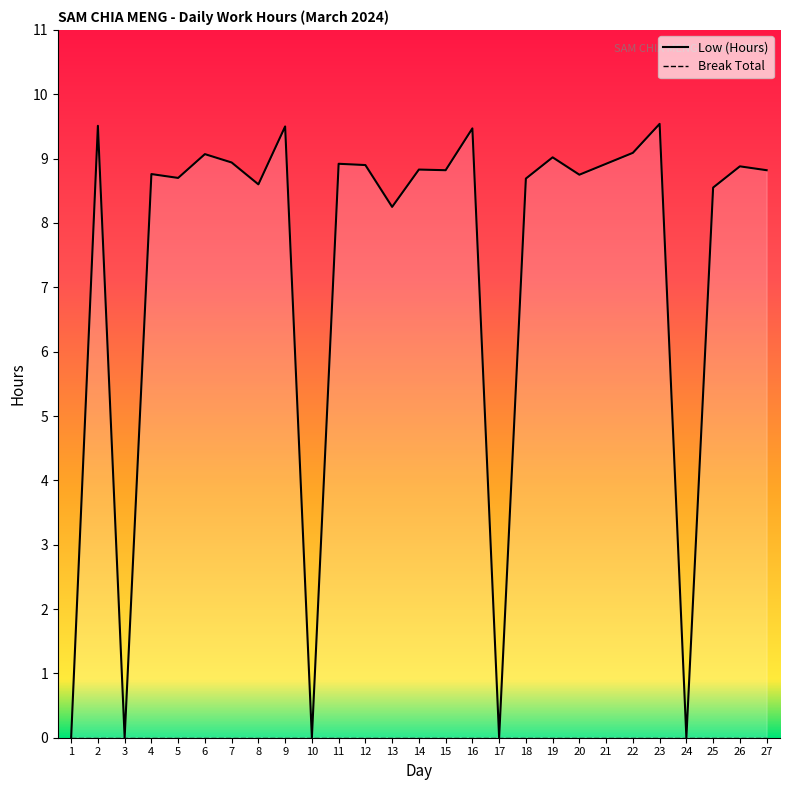

True or false: Break Total has more than 0 points higher than both neighbors.

False